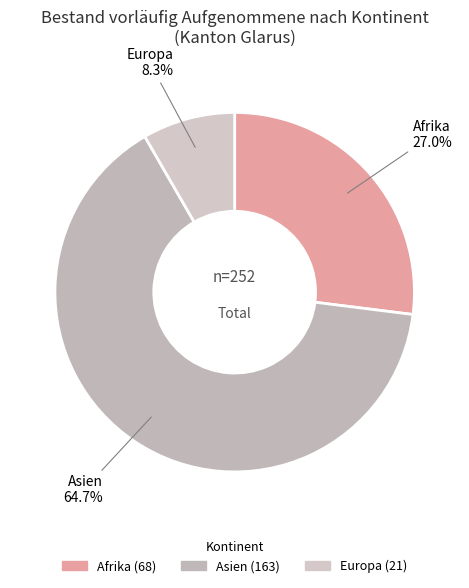

How many slices are in this pie chart?

3